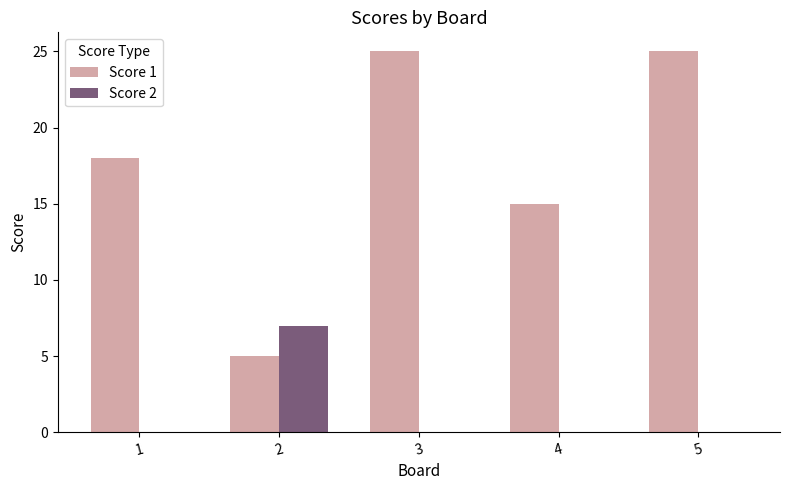

Reading left to right, what are all the values shown in this chart?

Score 1: 1=18	2=5	3=25	4=15	5=25
Score 2: 1=0	2=7	3=0	4=0	5=0